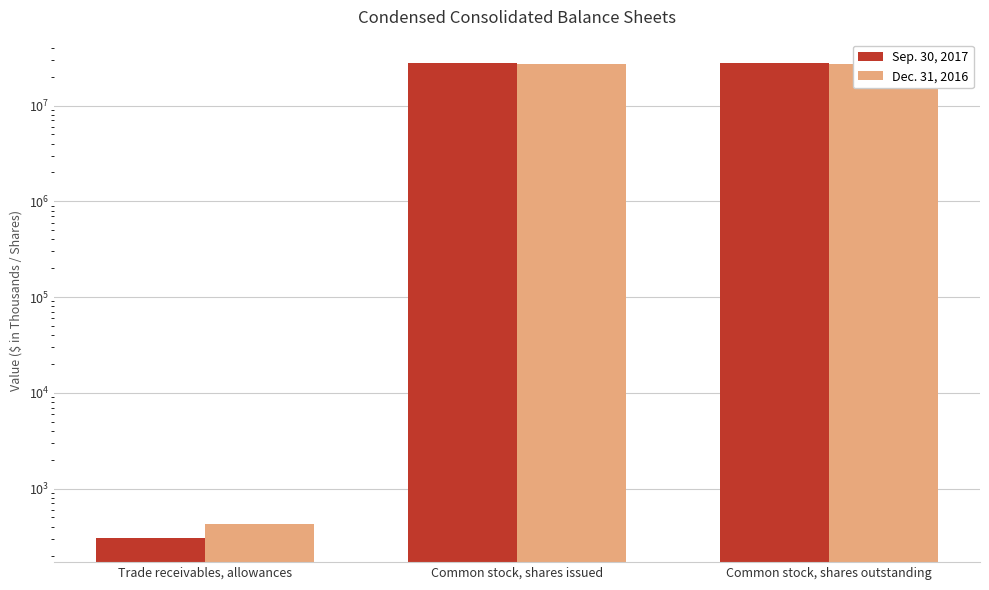

Reading left to right, transcribe all the data shown in this chart.

Sep. 30, 2017: Trade receivables, allowances=302	Common stock, shares issued=27513574	Common stock, shares outstanding=27513574
Dec. 31, 2016: Trade receivables, allowances=422	Common stock, shares issued=27190082	Common stock, shares outstanding=27190082